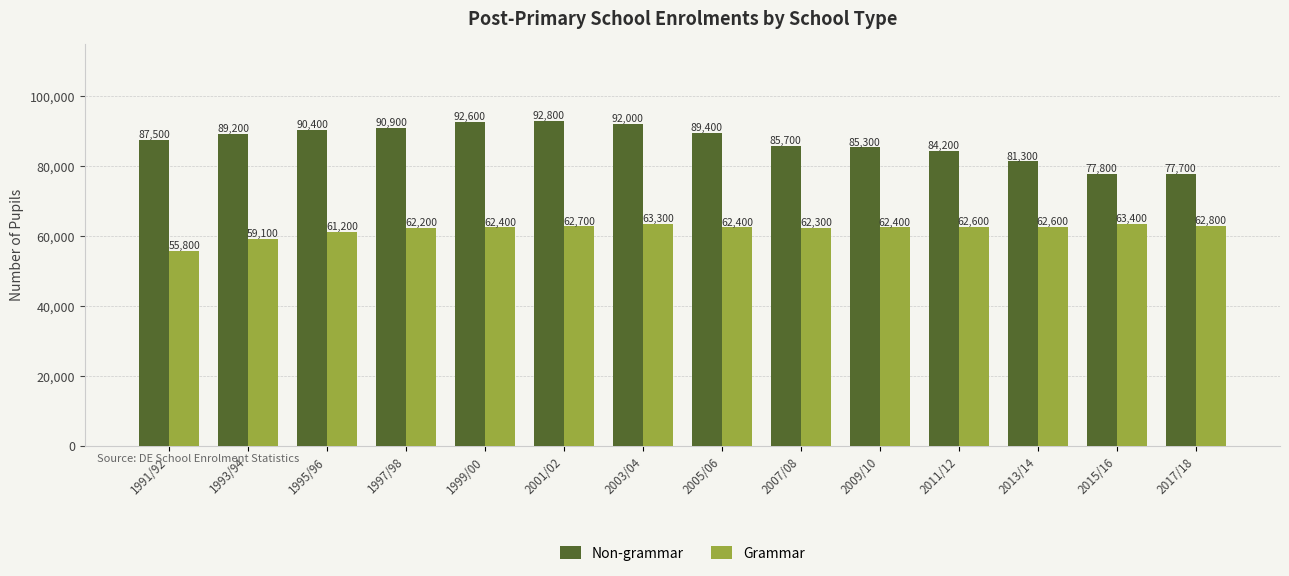

Reading left to right, transcribe all the data shown in this chart.

Non-grammar: 87500	89200	90400	90900	92600	92800	92000	89400	85700	85300	84200	81300	77800	77700
Grammar: 55800	59100	61200	62200	62400	62700	63300	62400	62300	62400	62600	62600	63400	62800